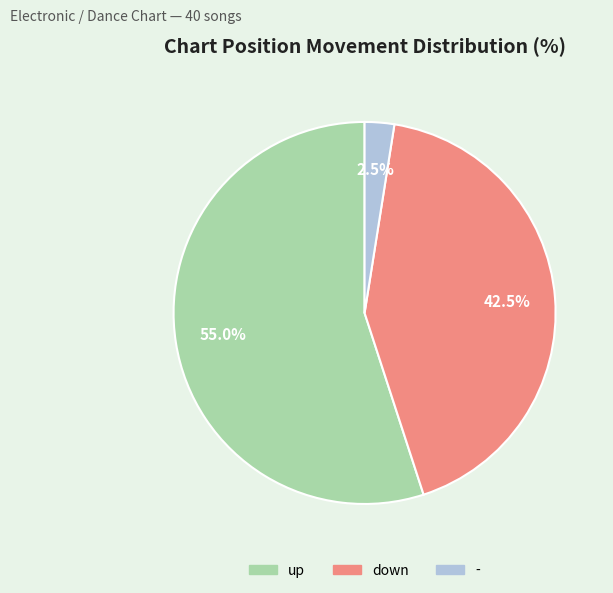

Which has a higher value, down or up?

up